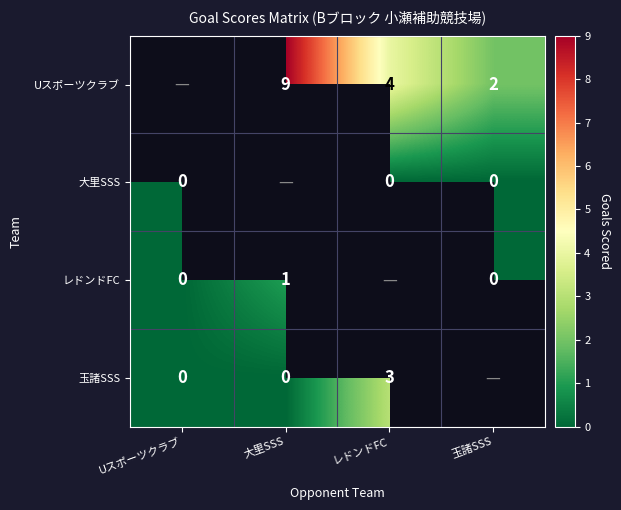

How many distinct data groups are displayed?

4